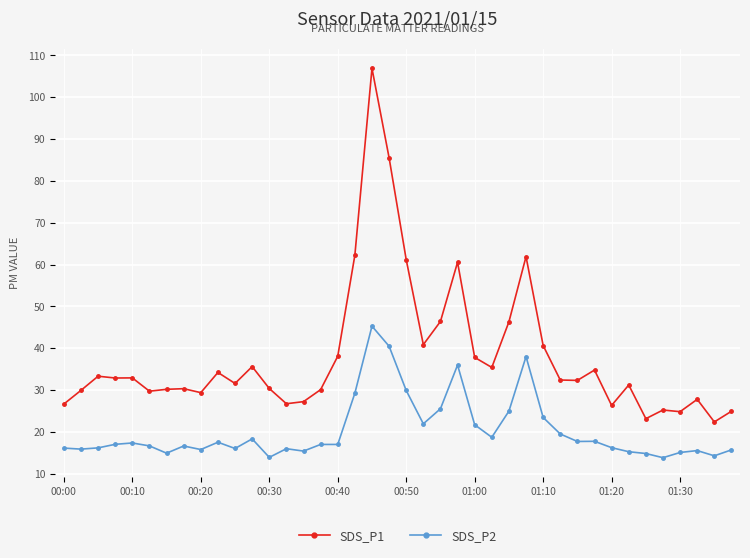

True or false: SDS_P2 and SDS_P1 intersect in this chart.

False